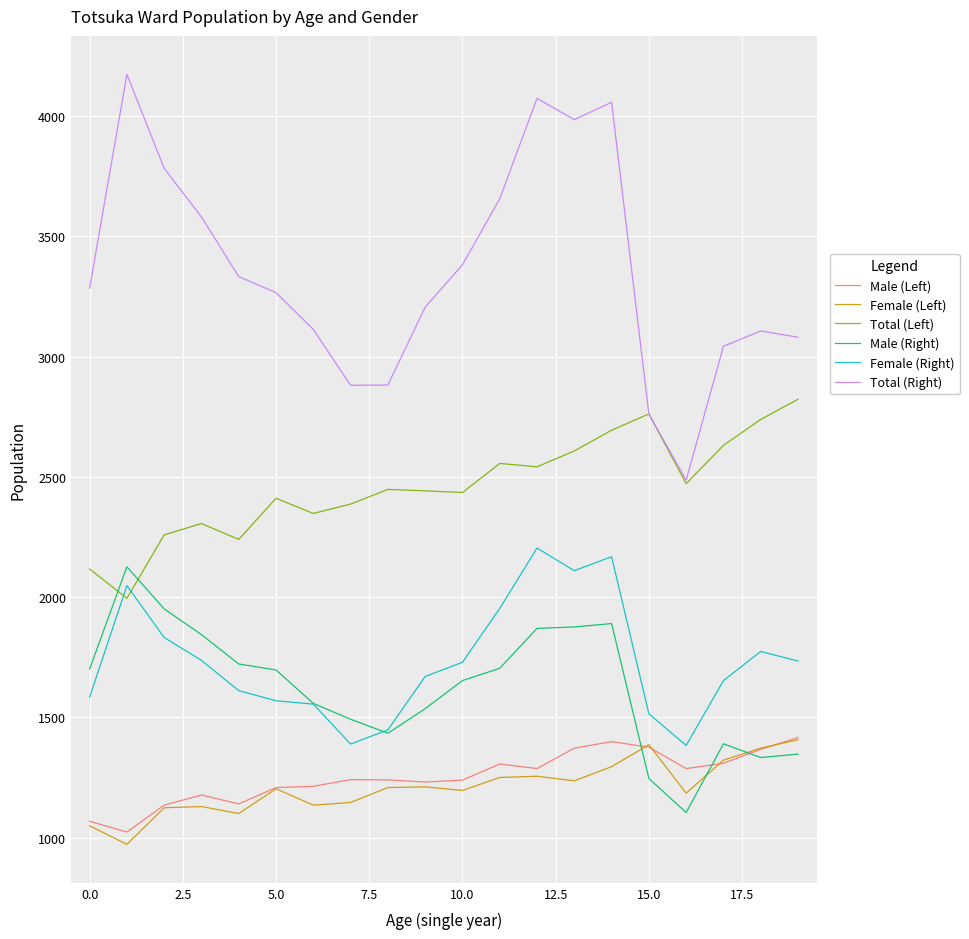

True or false: Female (Right) and Male (Left) cross at least once.

False